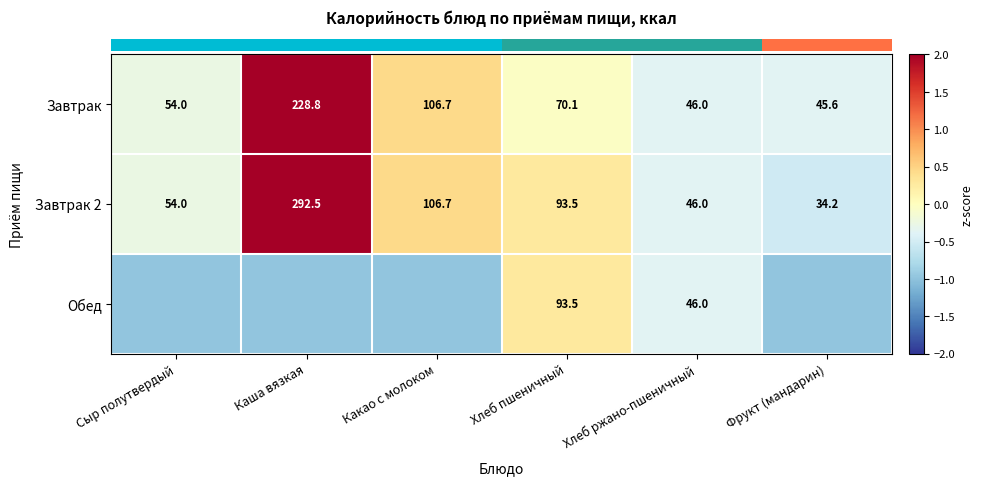

How many data points does each series have?

6